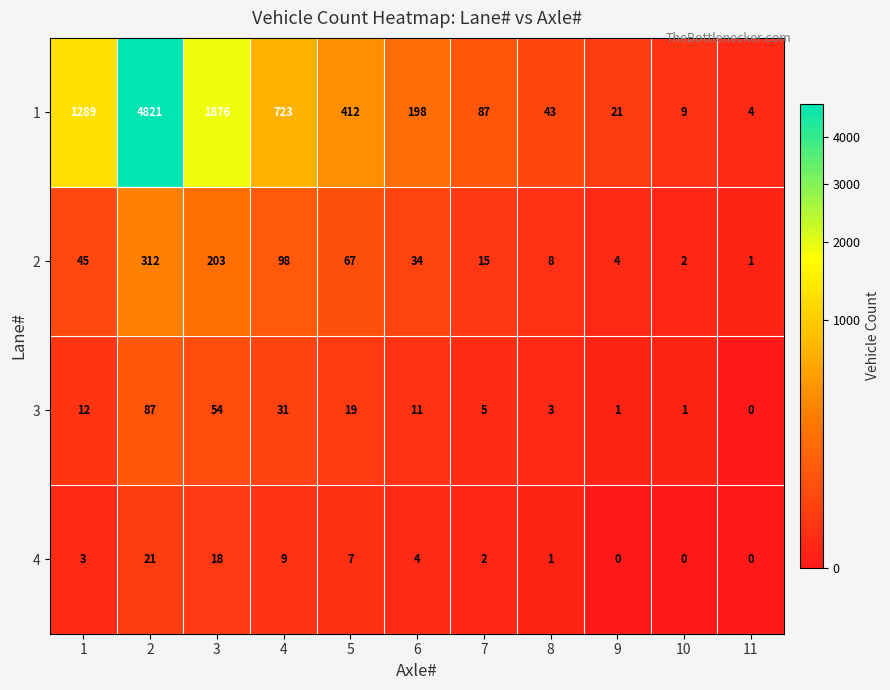

How many data points does each series have?

11